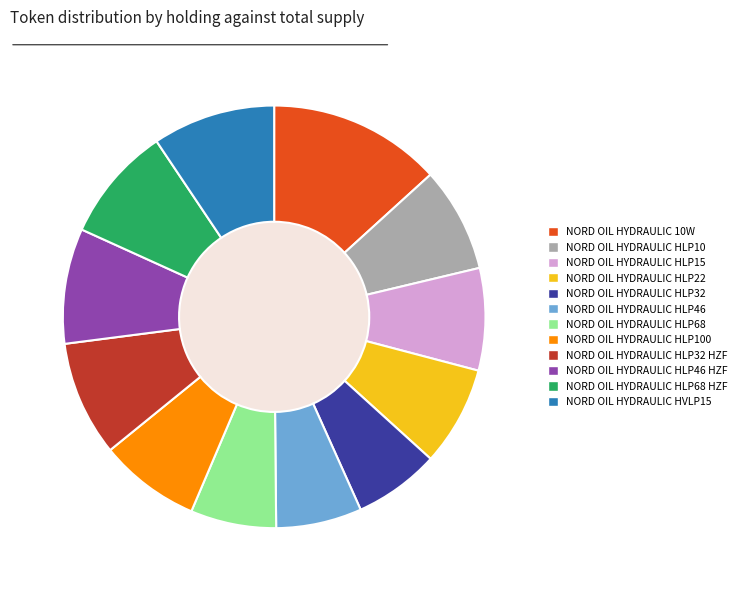

Is there a majority slice in this chart?

No